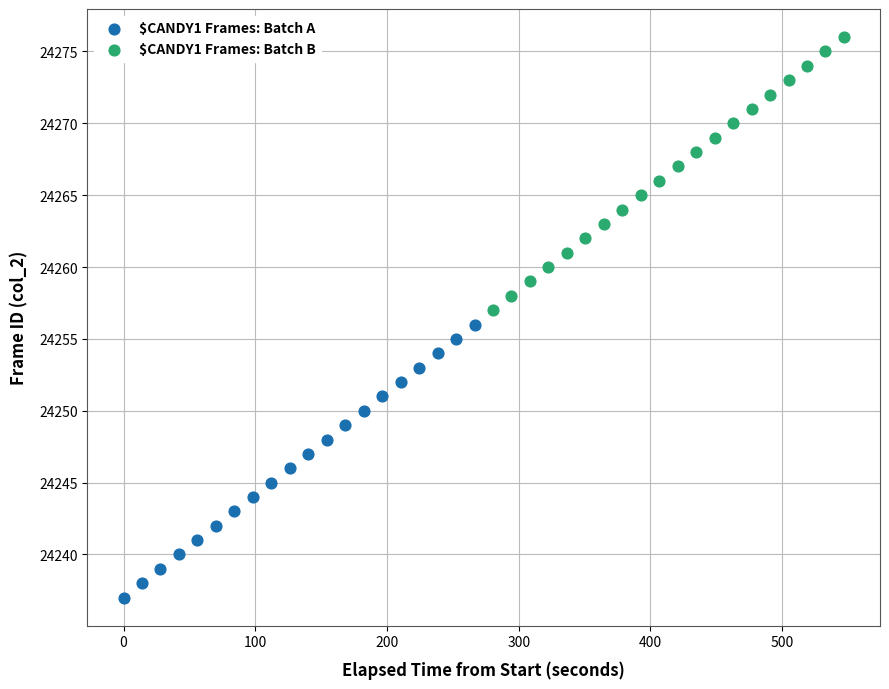

What are all the series names shown in the legend?

$CANDY1 Frames: Batch A, $CANDY1 Frames: Batch B